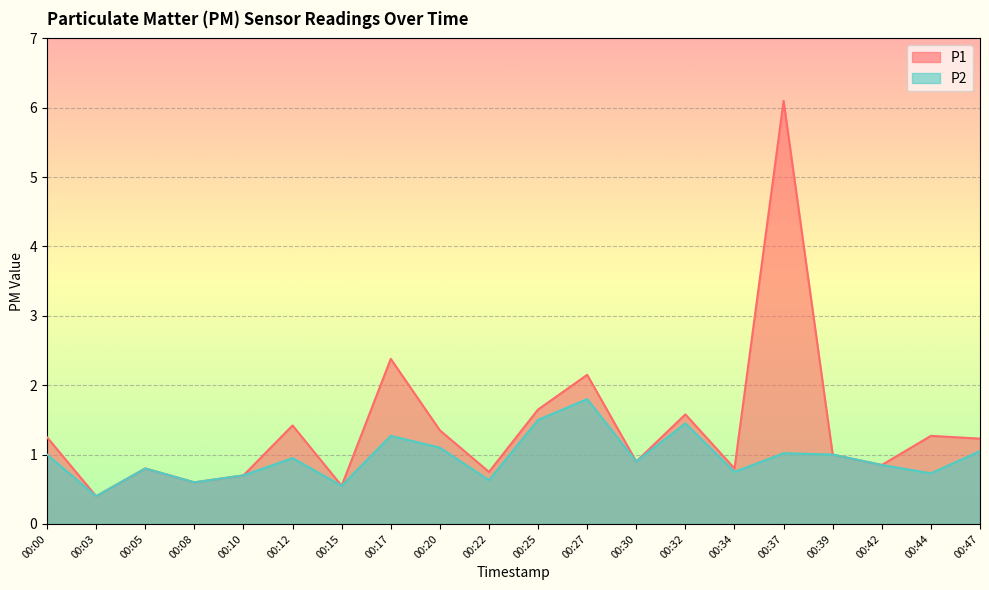

Does the chart display data point markers on the line(s)?

No